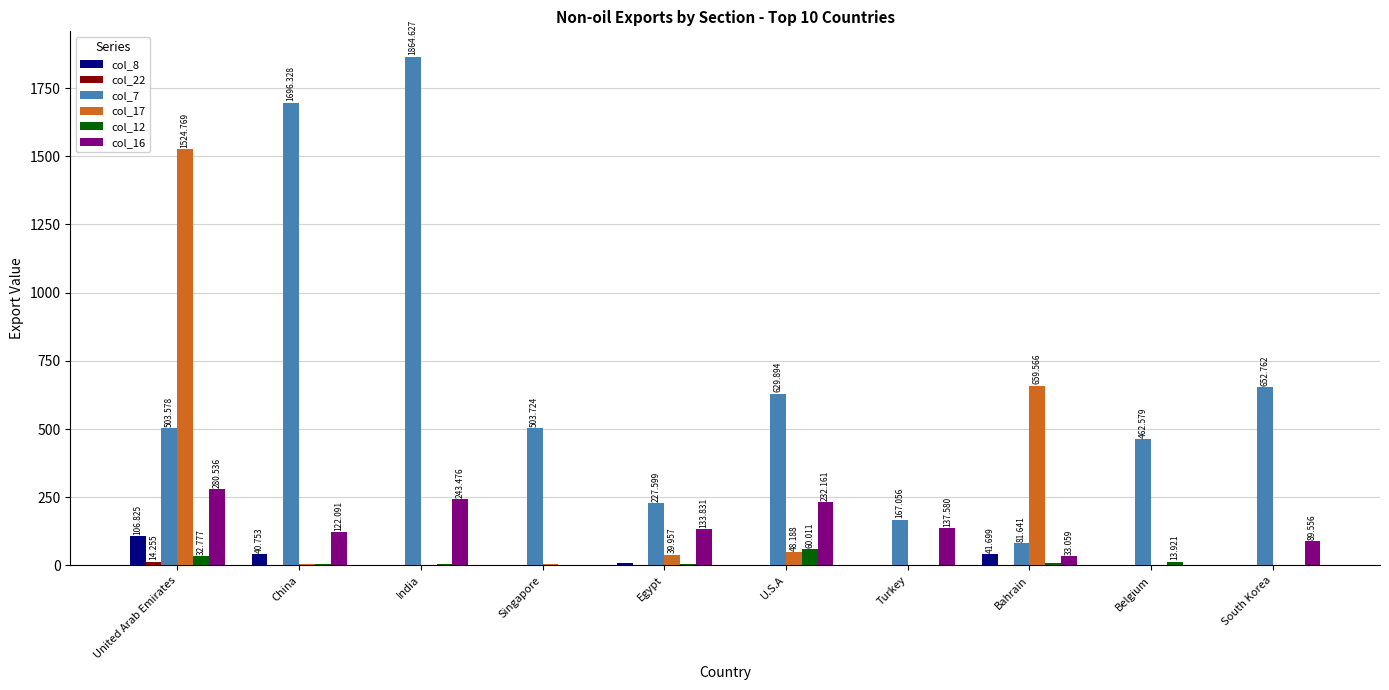

Which category has the highest value in the col_16 series?

United Arab Emirates